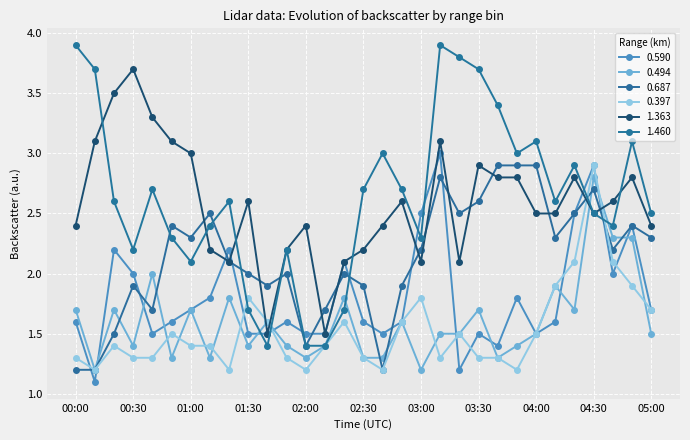

True or false: 0.397 has more than 1 points higher than both neighbors.

True